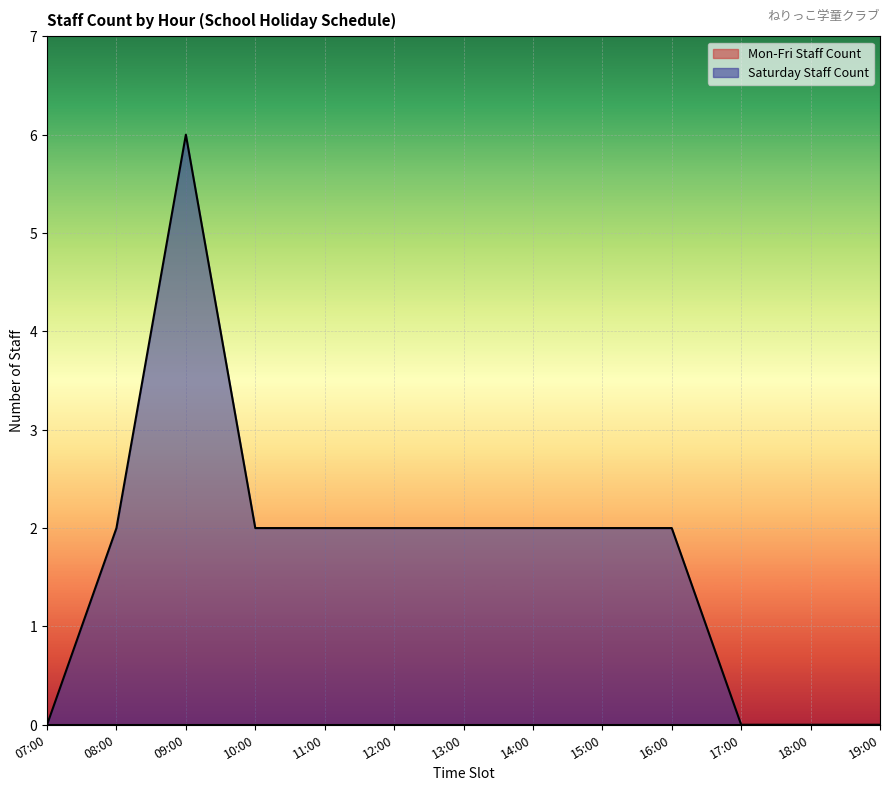

What value does the data have at 12:00?

2